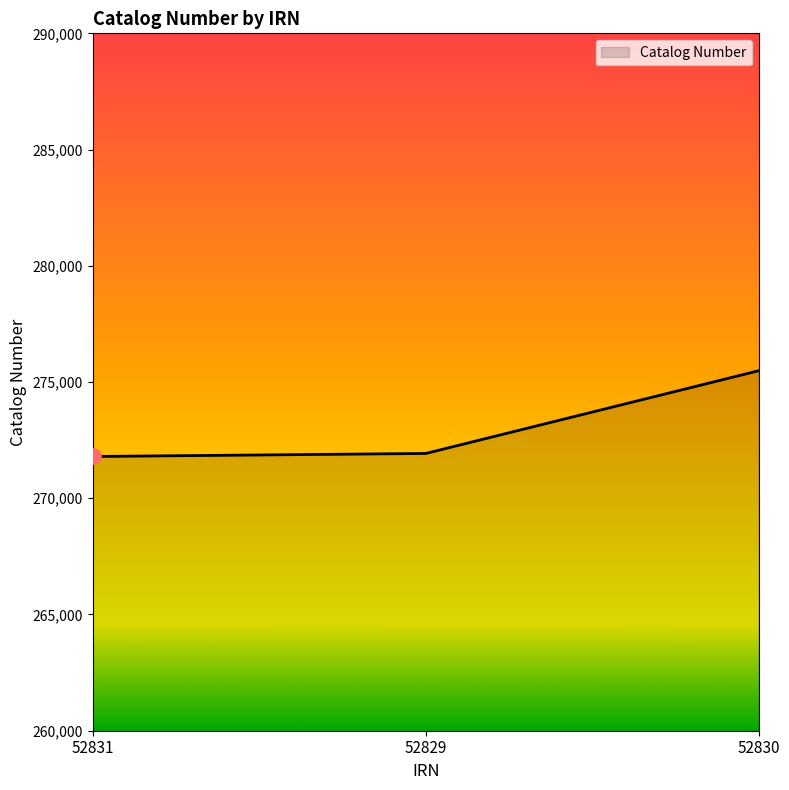

What is the change in value from 52831 to 52830?

+3690